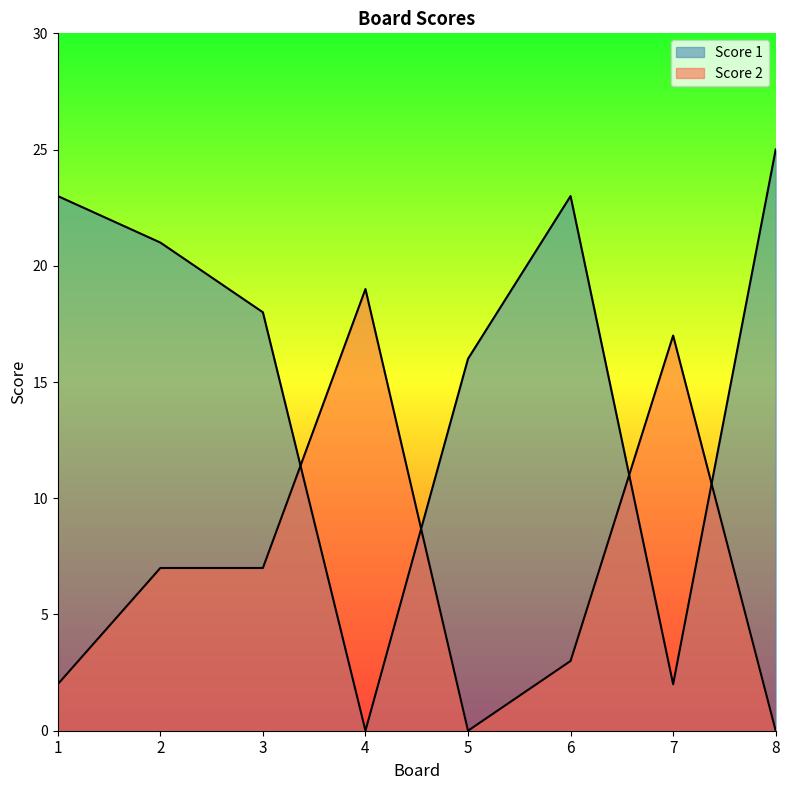

What is the total value across all series at 5?

16